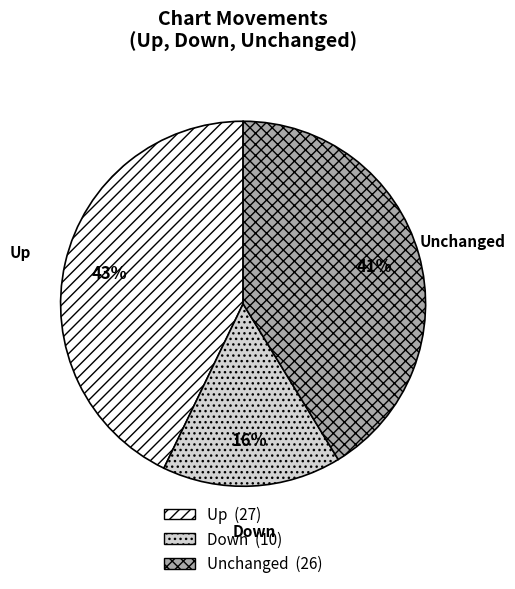

To the nearest percent, what is the difference between the largest and smallest slice percentages?

27%